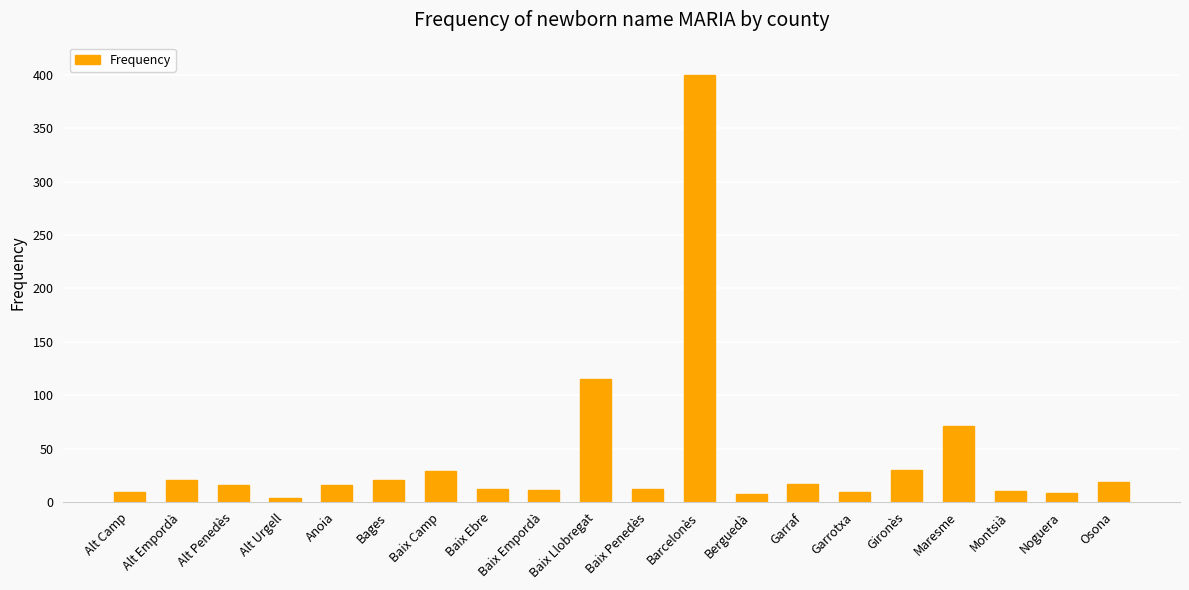

How many values are below 16?

9